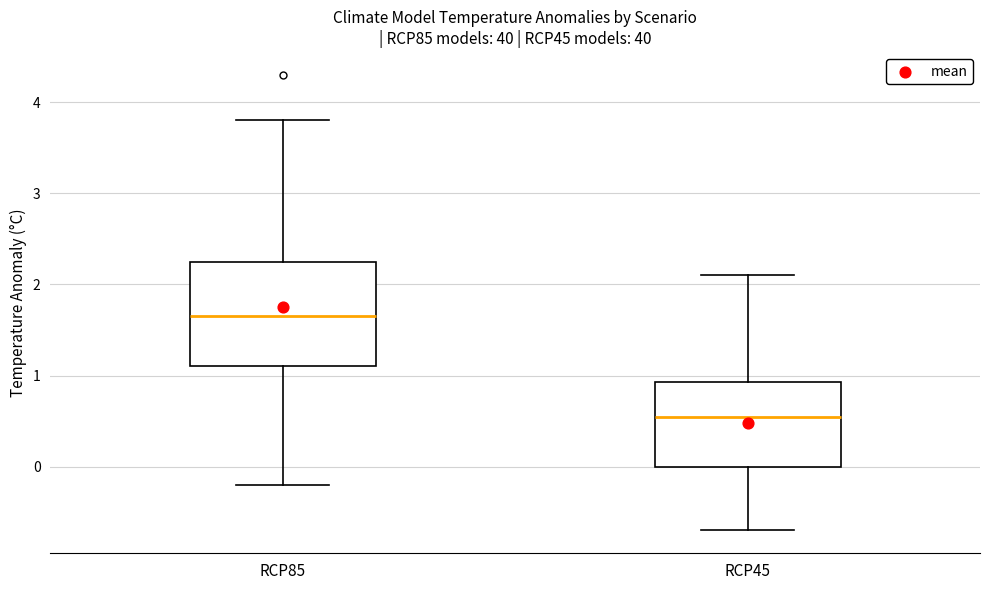

Reading left to right, read every box against the y-axis: the position of its median line, the range the box covers, and the ends of its whiskers. The values are not printed on the chart, so give them approximately, as read against the axis.

RCP85: median 1.7, box 1.1 to 2.3, whiskers -0.2 to 3.8
RCP45: median 0.6, box 0.0 to 0.9, whiskers -0.7 to 2.1